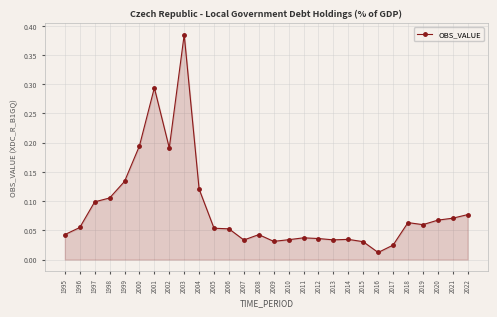

True or false: there are more than 0 points higher than both neighbors.

True